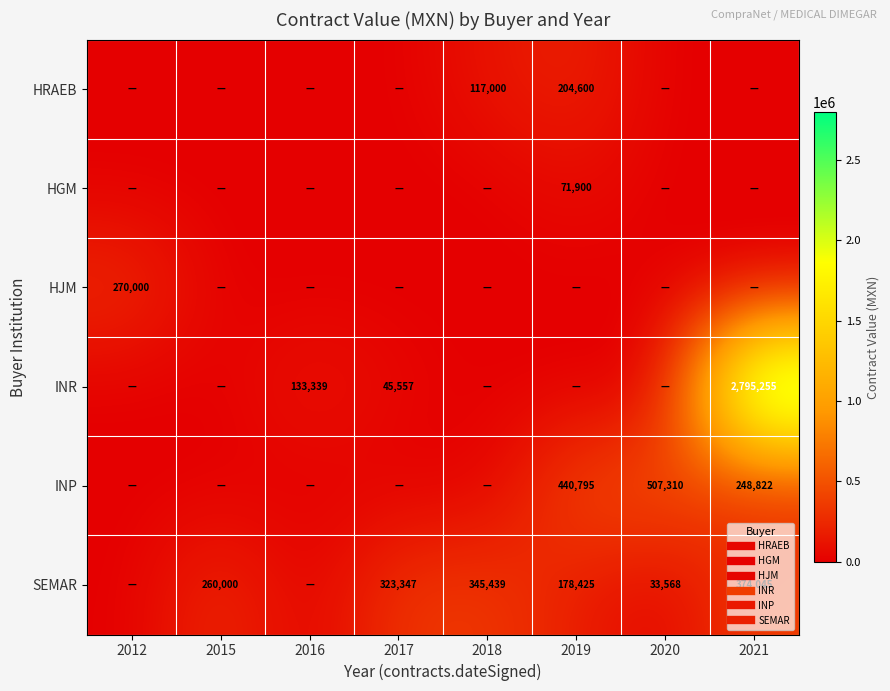

At which category does the chart reach its peak across all series?

2021